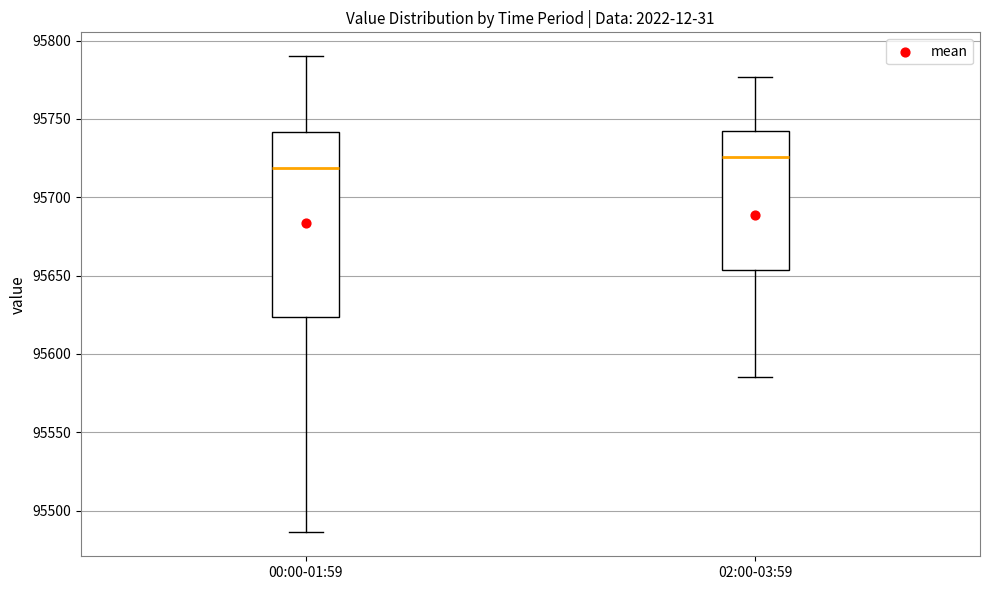

Comparing the boxes themselves (not the whiskers), which one is the tallest?

00:00-01:59